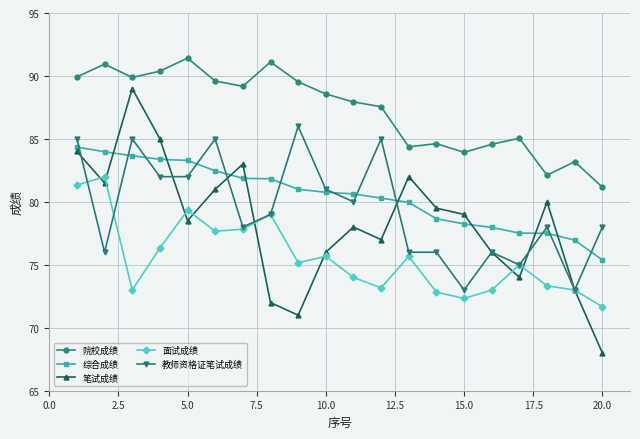

Which series has the largest total across all categories?

院校成绩